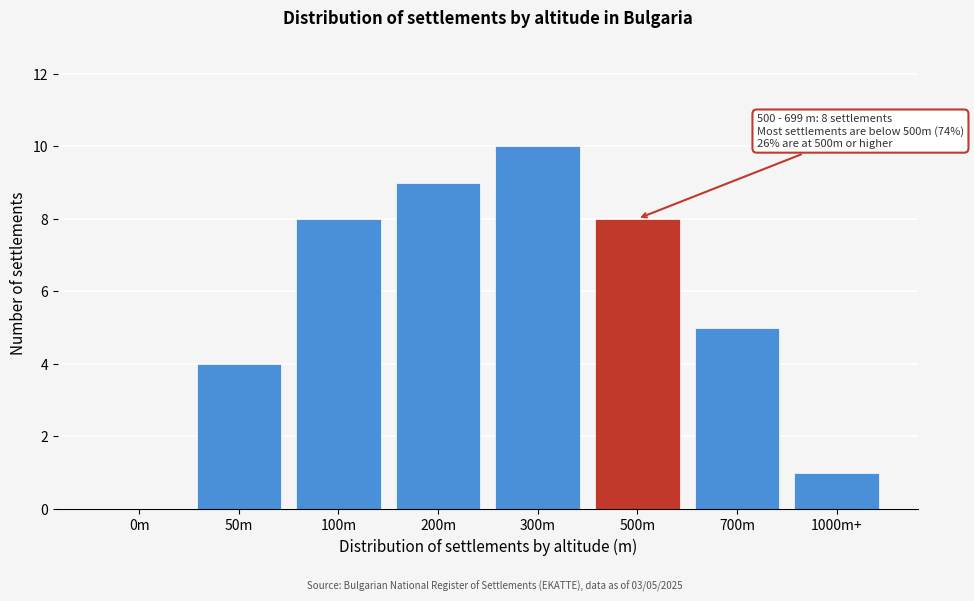

Reading left to right, what are all the values shown in this chart?

0m=0	50m=4	100m=8	200m=9	300m=10	500m=8	700m=5	1000m+=1